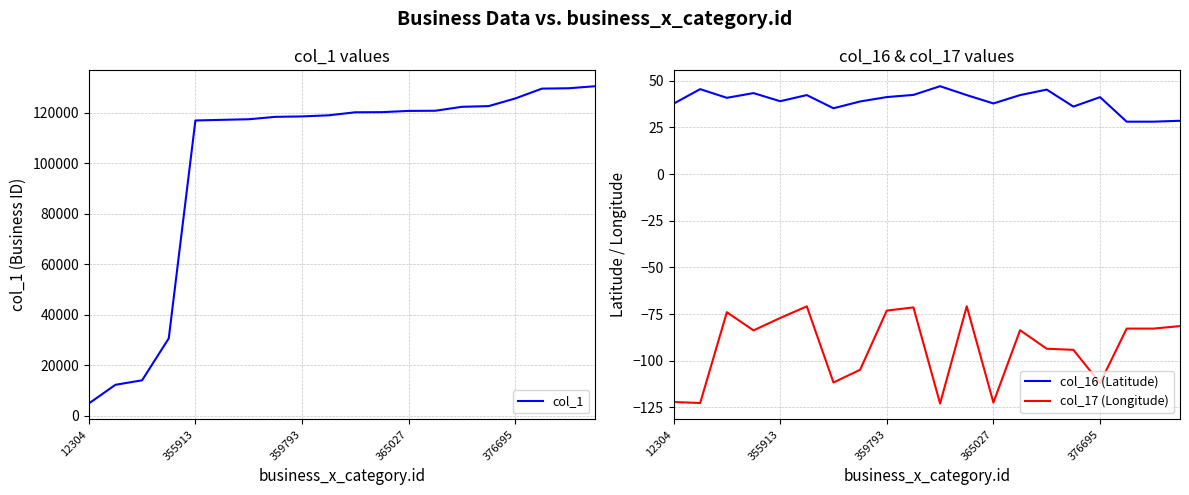

The value of col_1 at 359793 is 118568. True or false?

True